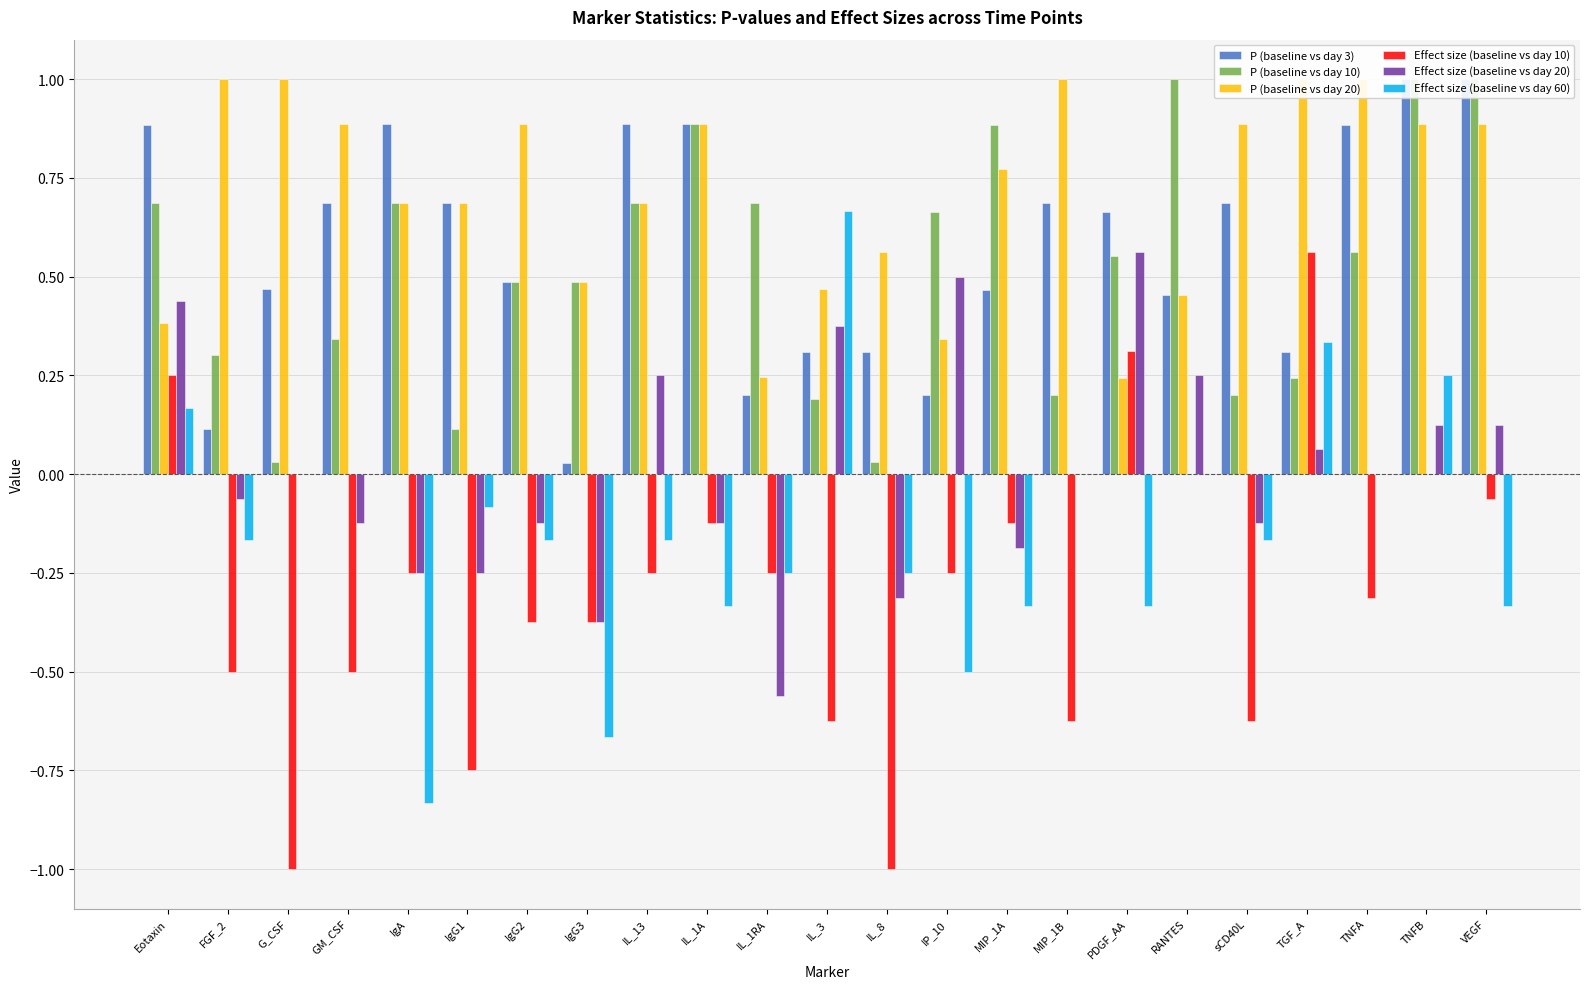

Which series has the largest range (max minus min)?

Effect size (baseline vs day 10)